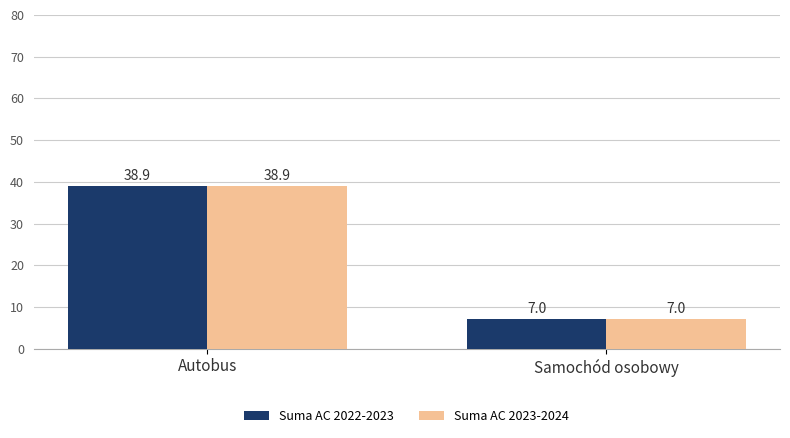

What is the sum of all Suma AC 2023-2024 values?

45.9